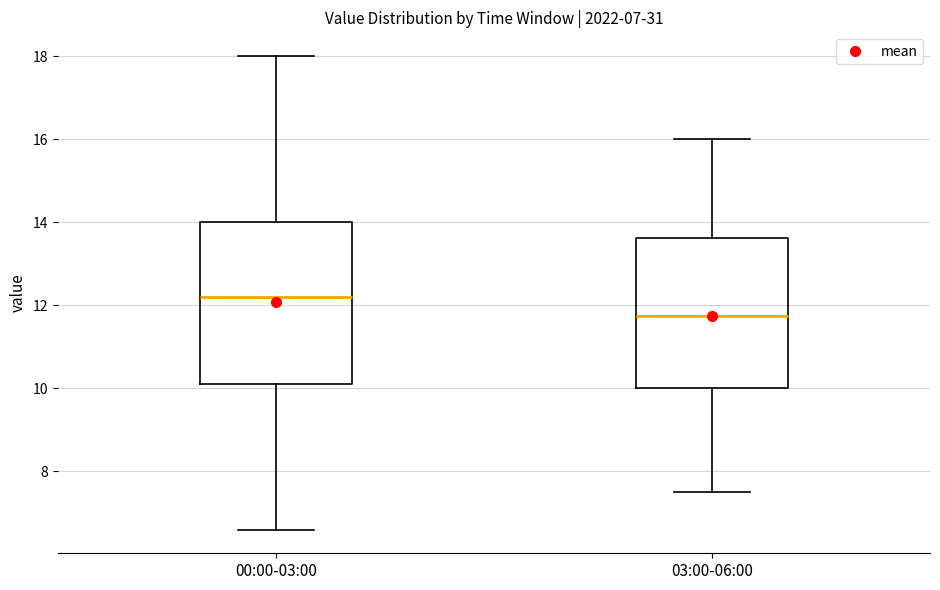

Reading left to right, read every box against the y-axis: the position of its median line, the range the box covers, and the ends of its whiskers. The values are not printed on the chart, so give them approximately, as read against the axis.

00:00-03:00: median 12.2, box 10.2 to 14.0, whiskers 6.6 to 18.0
03:00-06:00: median 11.8, box 10.0 to 13.6, whiskers 7.6 to 16.0